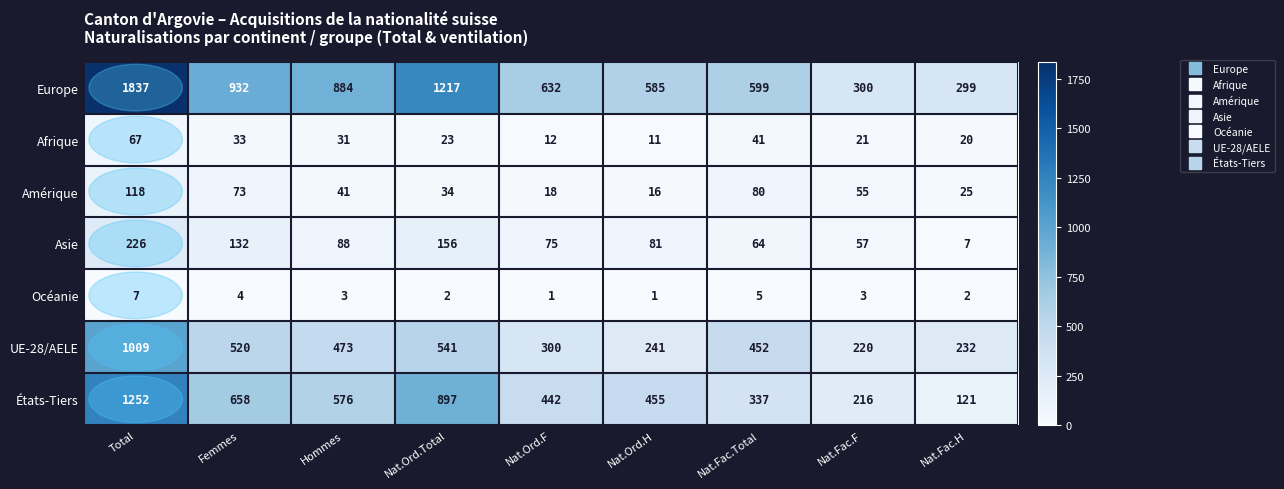

Between Hommes and Nat.Ord.H, which series saw the biggest shift?

Europe